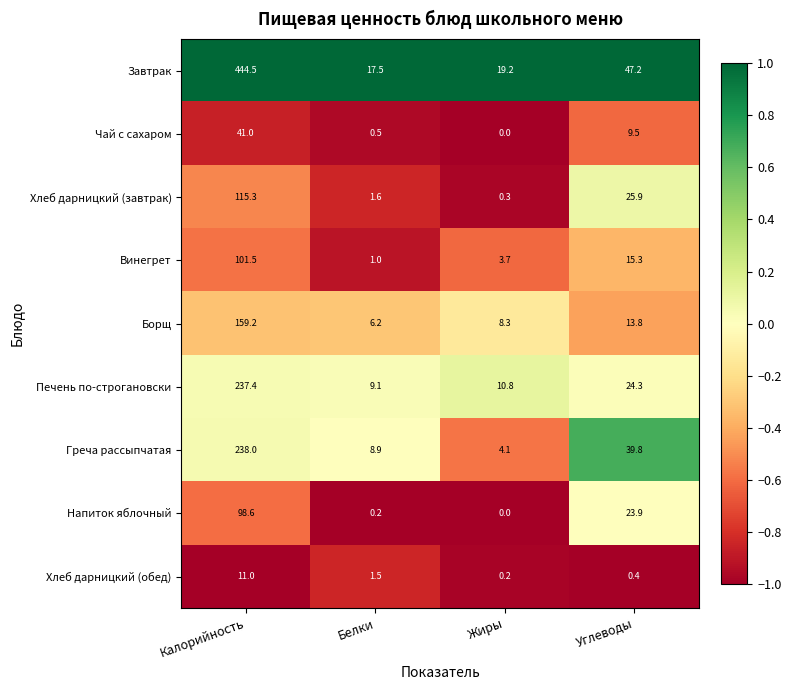

How many distinct data groups are displayed?

9